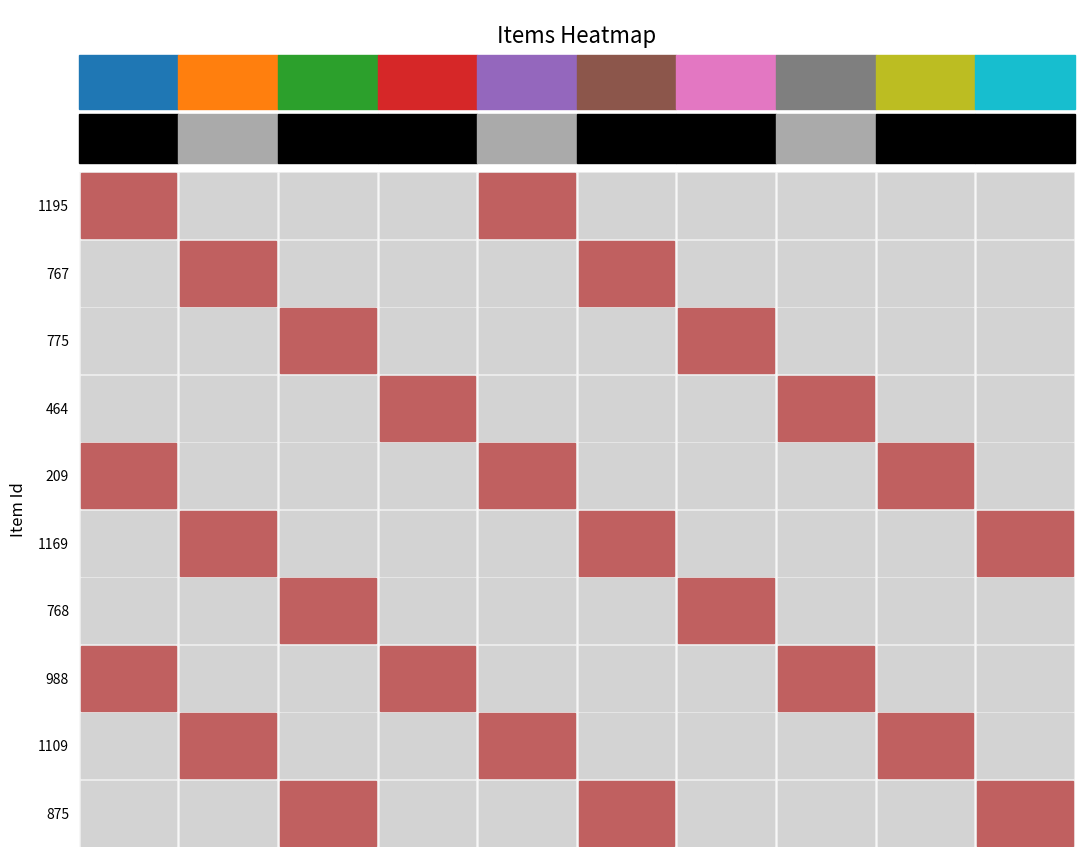

What is the total value across all series at 2?

3